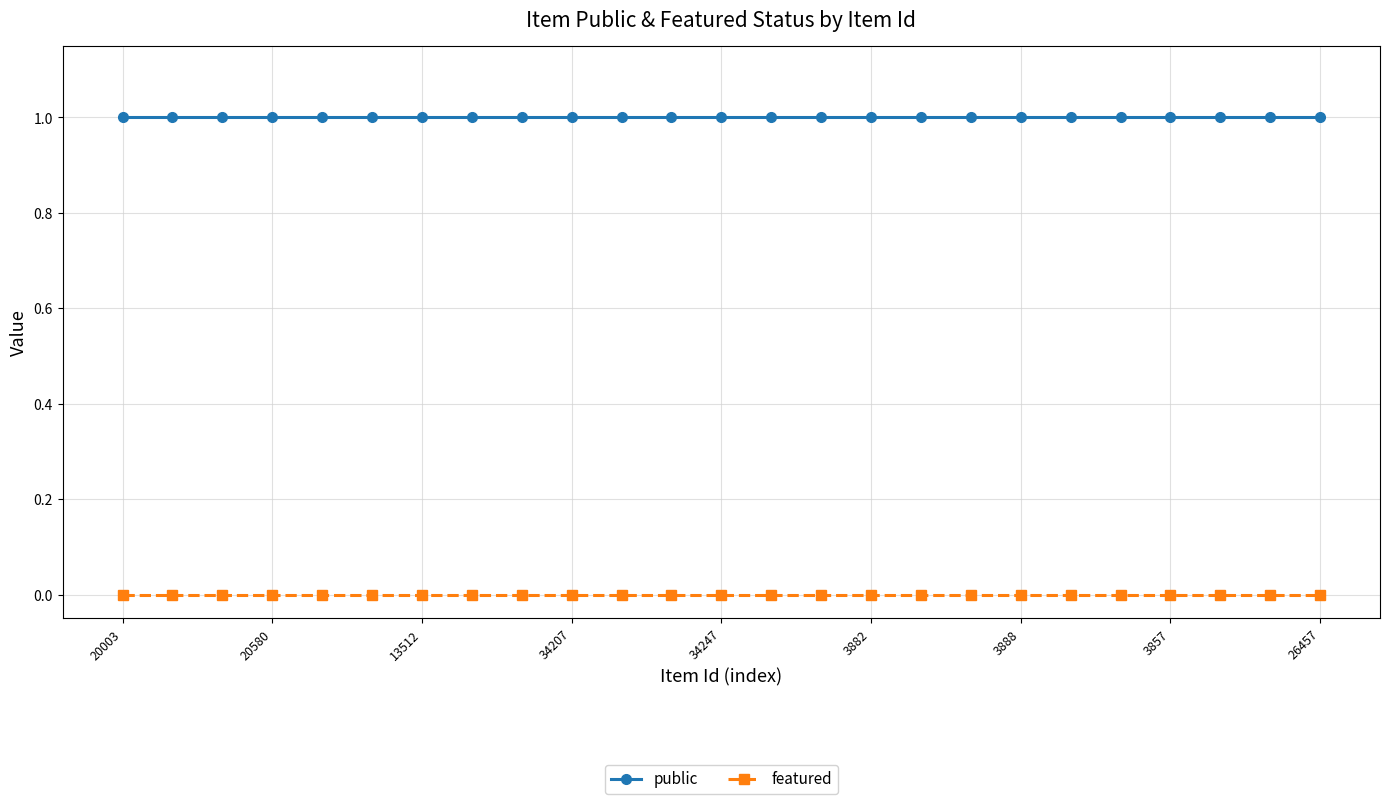

Does the chart have visible grid lines?

Yes